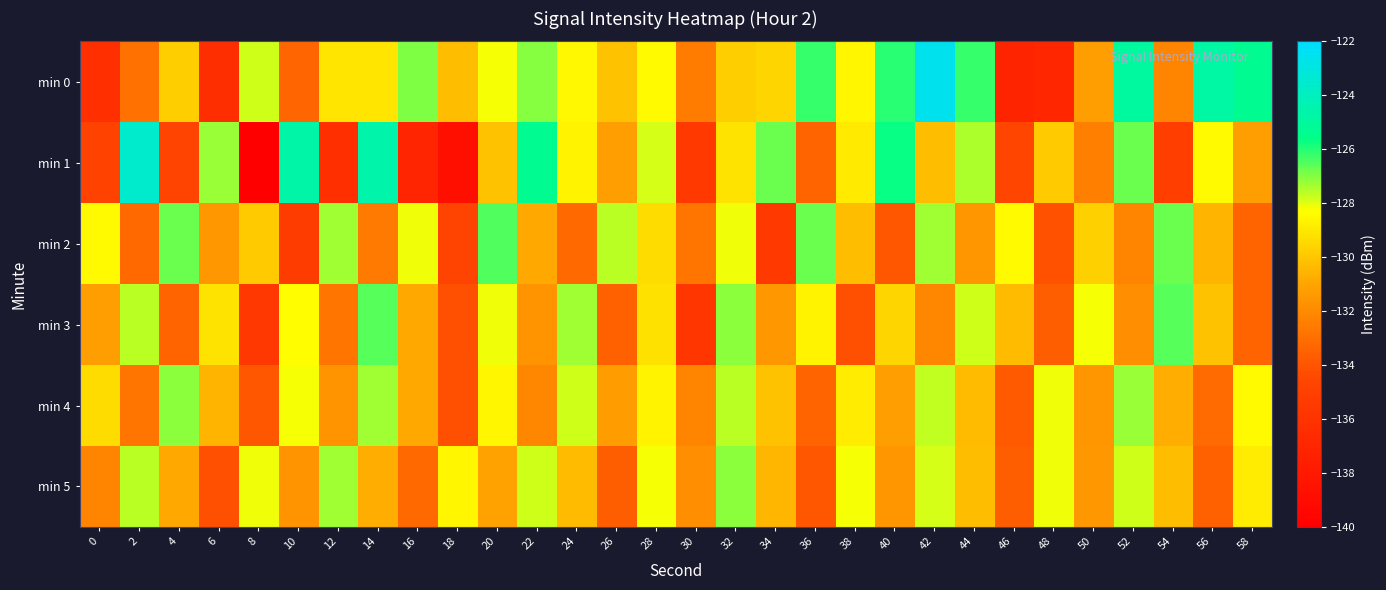

Which series has the largest total across all categories?

min 0